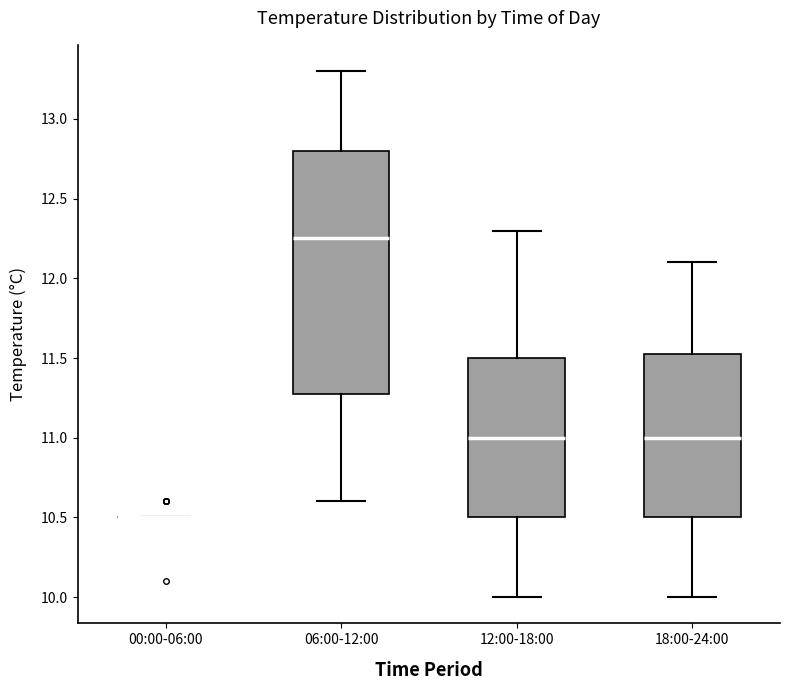

Reading left to right, read every box against the y-axis: the position of its median line, the range the box covers, and the ends of its whiskers. The values are not printed on the chart, so give them approximately, as read against the axis.

00:00-06:00: box collapsed to a line at 10.50, whiskers 10.50 to 10.50
06:00-12:00: median 12.25, box 11.30 to 12.80, whiskers 10.60 to 13.30
12:00-18:00: median 11.00, box 10.50 to 11.50, whiskers 10.00 to 12.30
18:00-24:00: median 11.00, box 10.50 to 11.55, whiskers 10.00 to 12.10